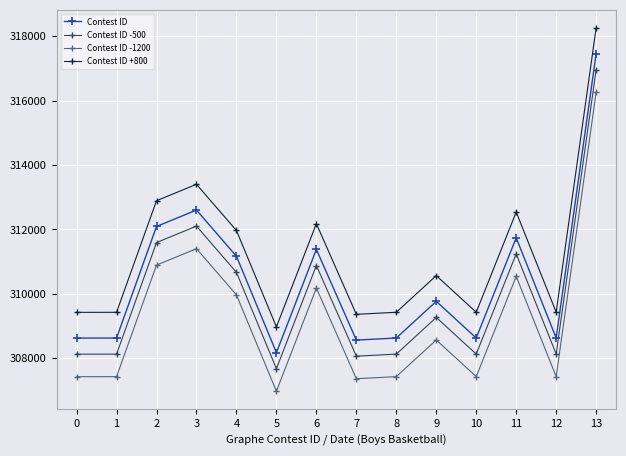

Is it true that Contest ID -500 equals 72229 at 3?

False